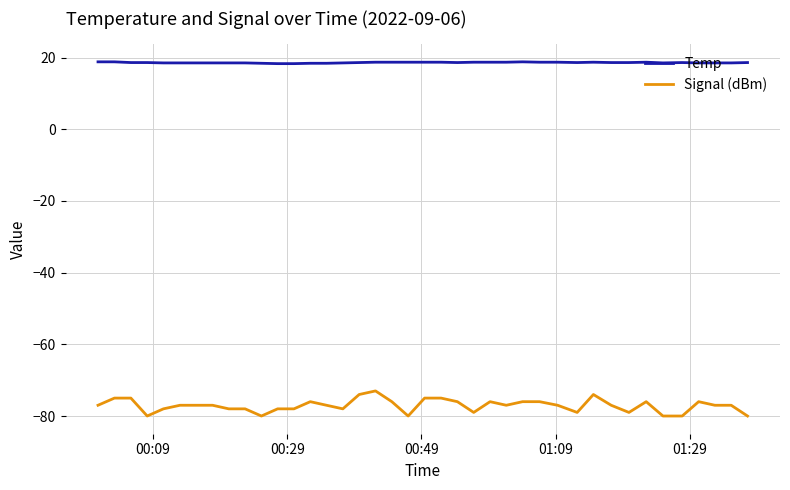

True or false: Signal (dBm) and Temp cross at least once.

False